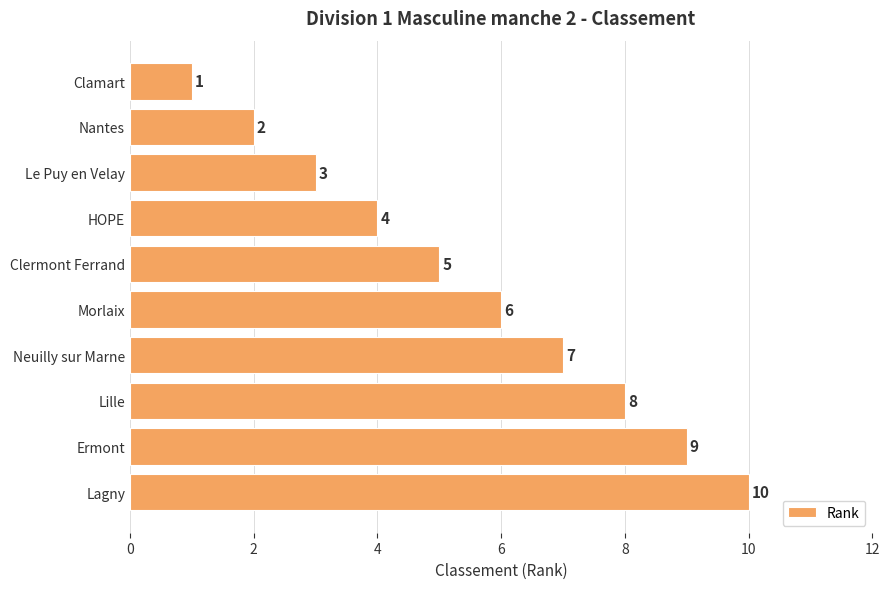

How many values are between 3 and 8?

6